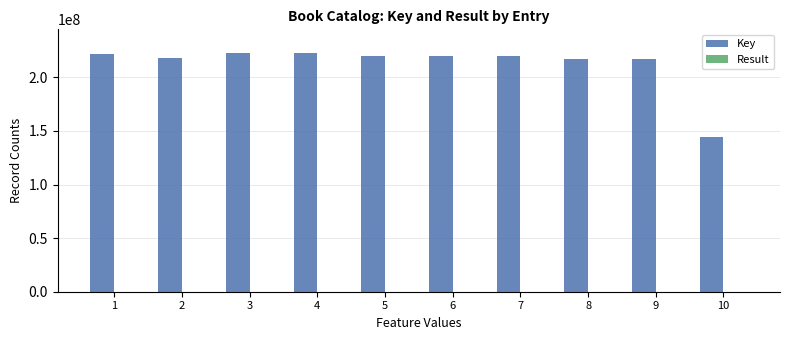

What is the sum of all Key values?

2122867714